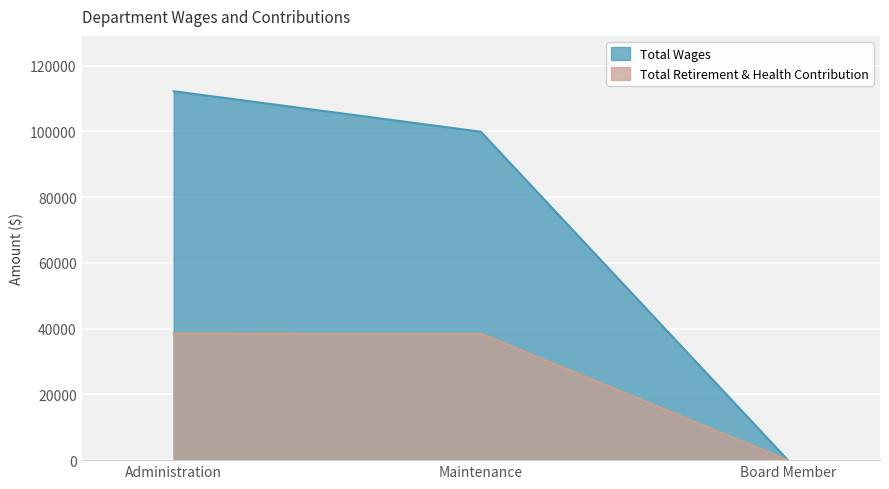

The Total Retirement & Health Contribution series shows 12709 at Administration. True or false?

False